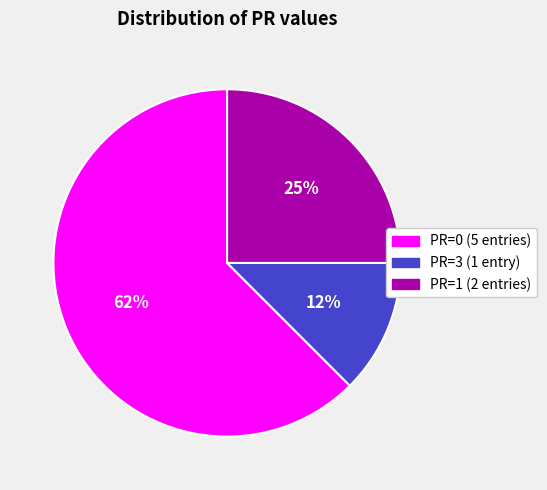

How many slices are in this pie chart?

3